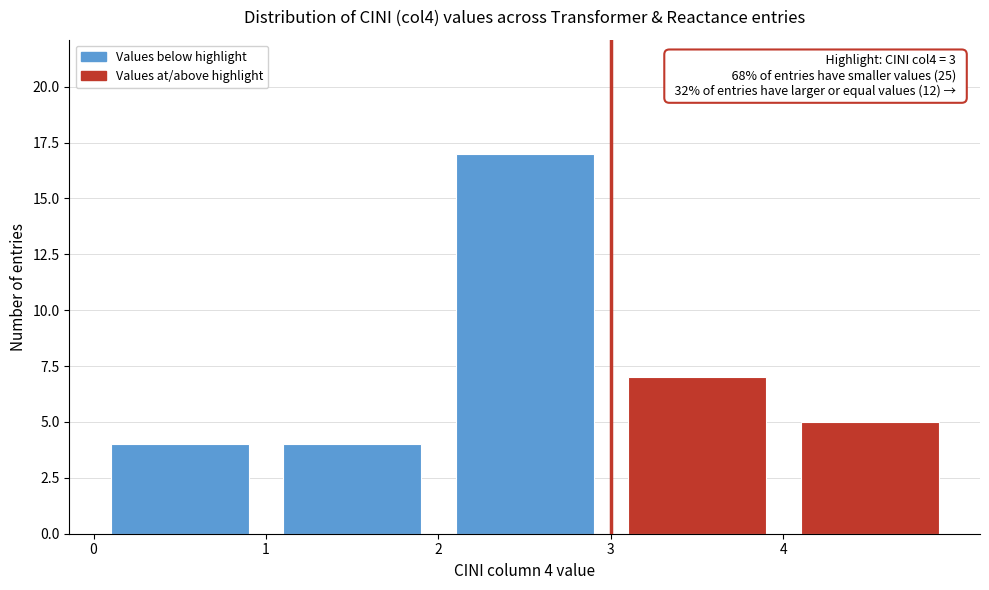

Over which range of the x-axis is the bar tallest?

2 to 3